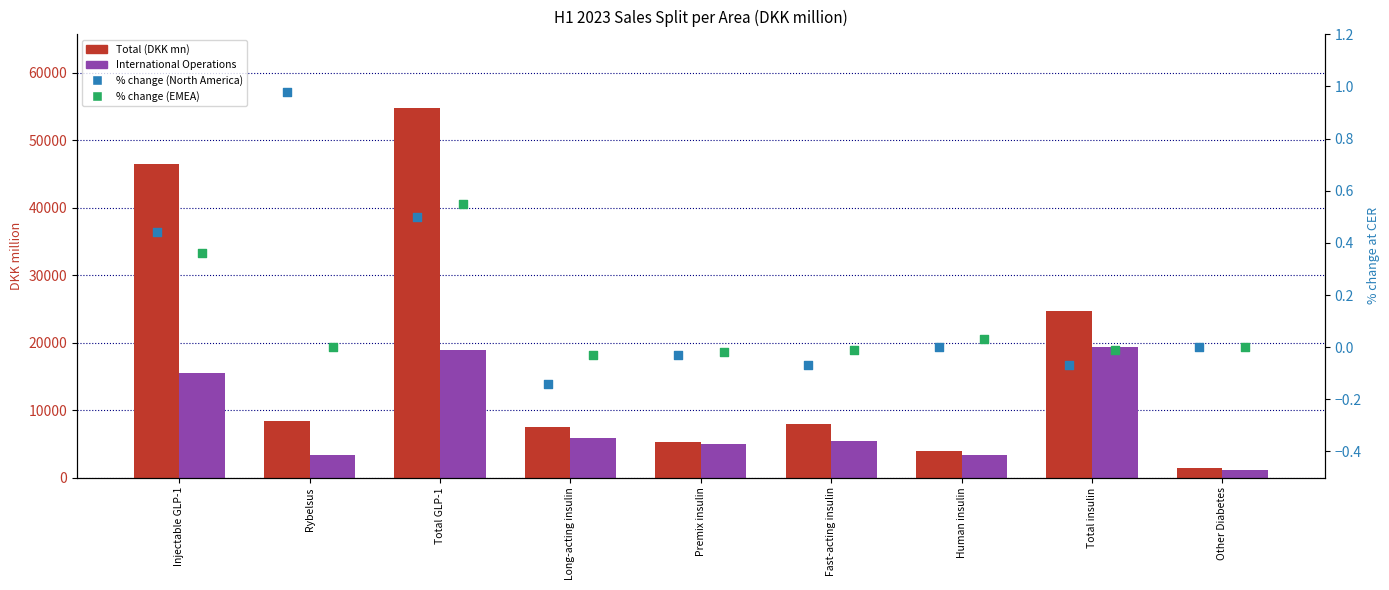

Which series reaches the minimum Y coordinate?

% change (North America)